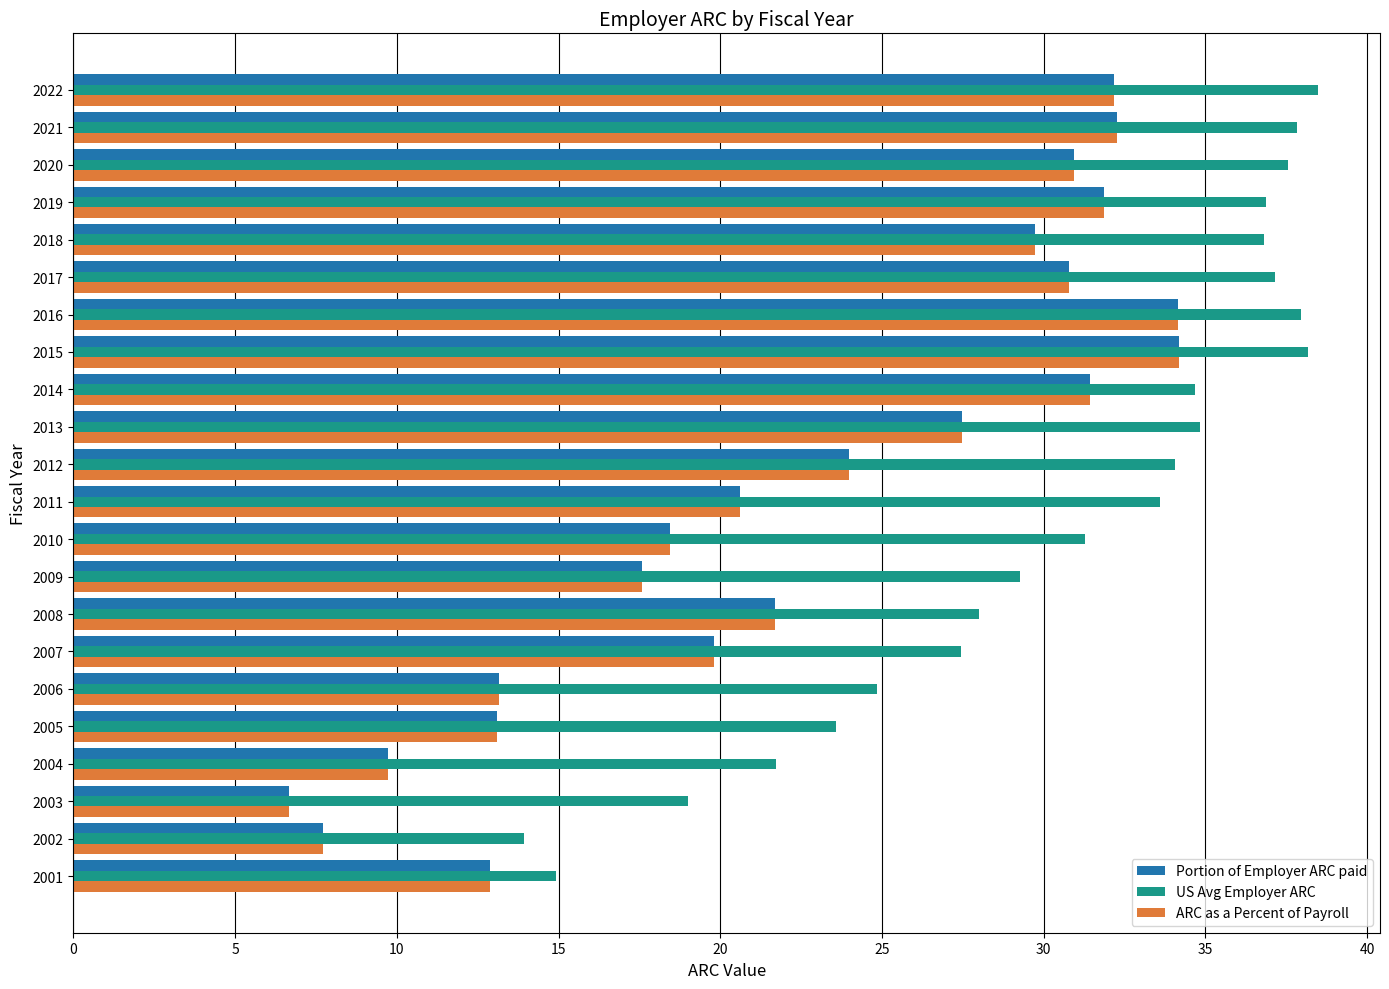

What is the difference between the Portion of Employer ARC paid values at 2006 and 2009?

4.4